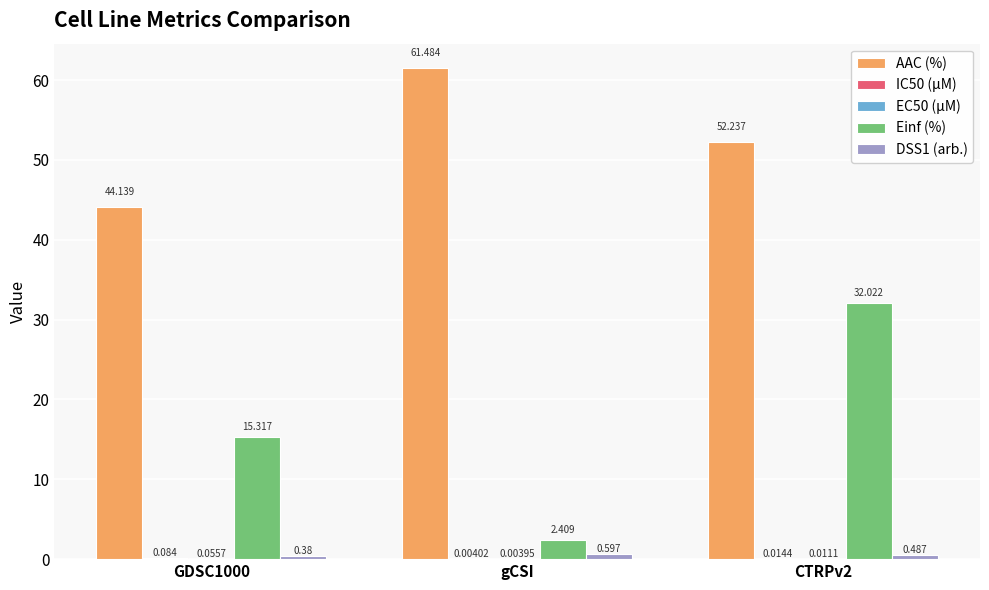

At which category does the chart reach its peak across all series?

gCSI